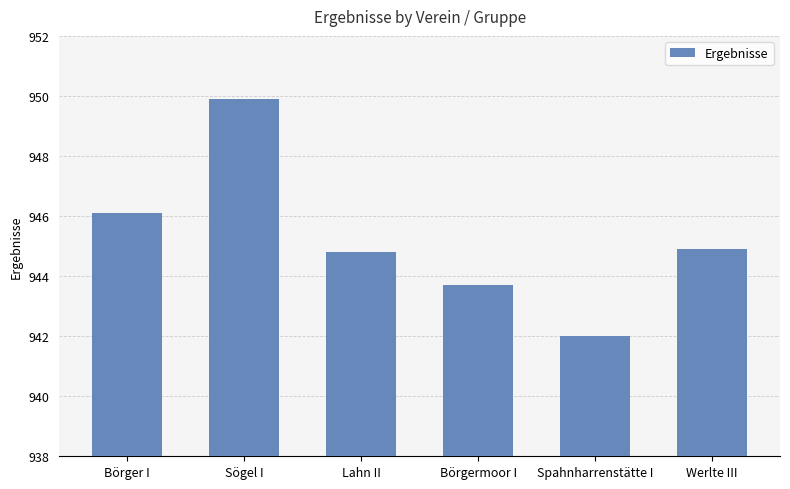

True or false: the data shows 1532.1 at Werlte III.

False